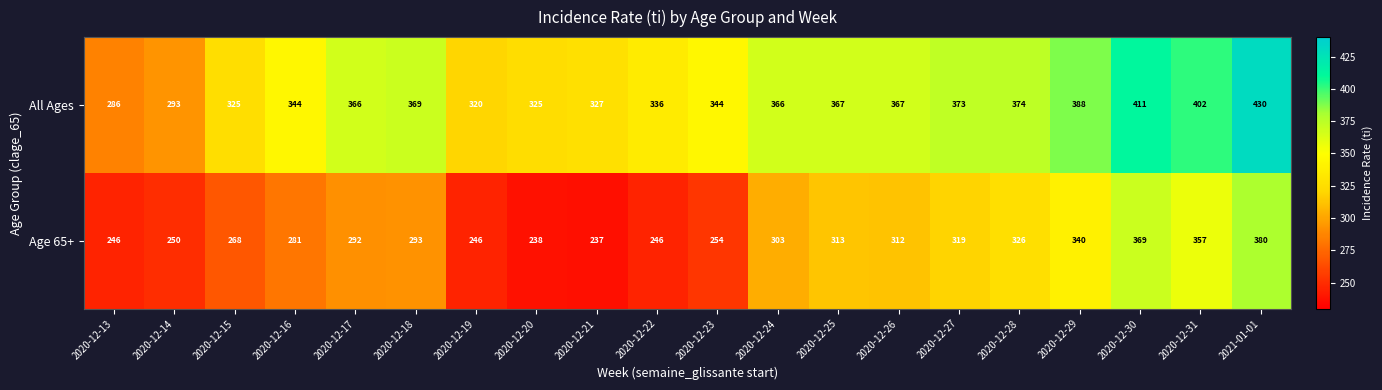

Rank the series at 2020-12-18 from lowest to highest value.

Age 65+, All Ages